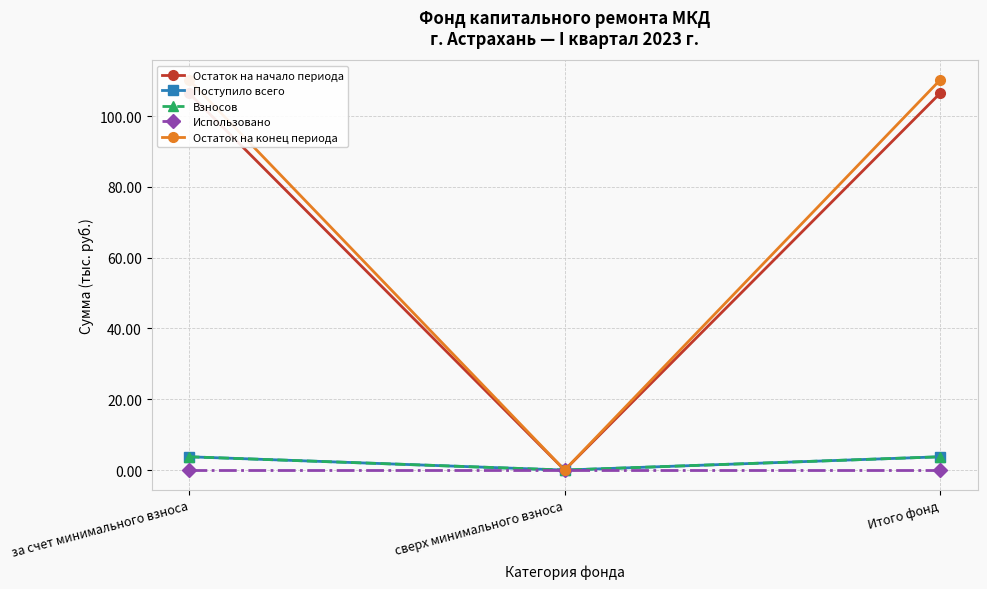

What position from the left is за счет минимального взноса?

1